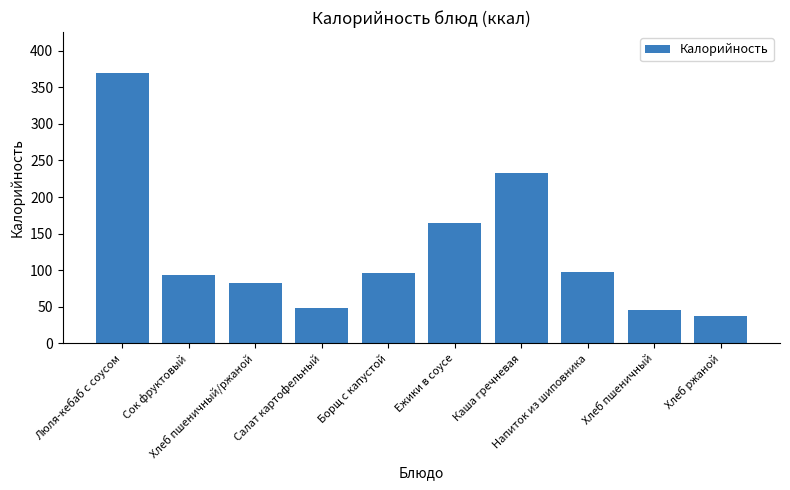

What is the smallest value displayed?

38.0